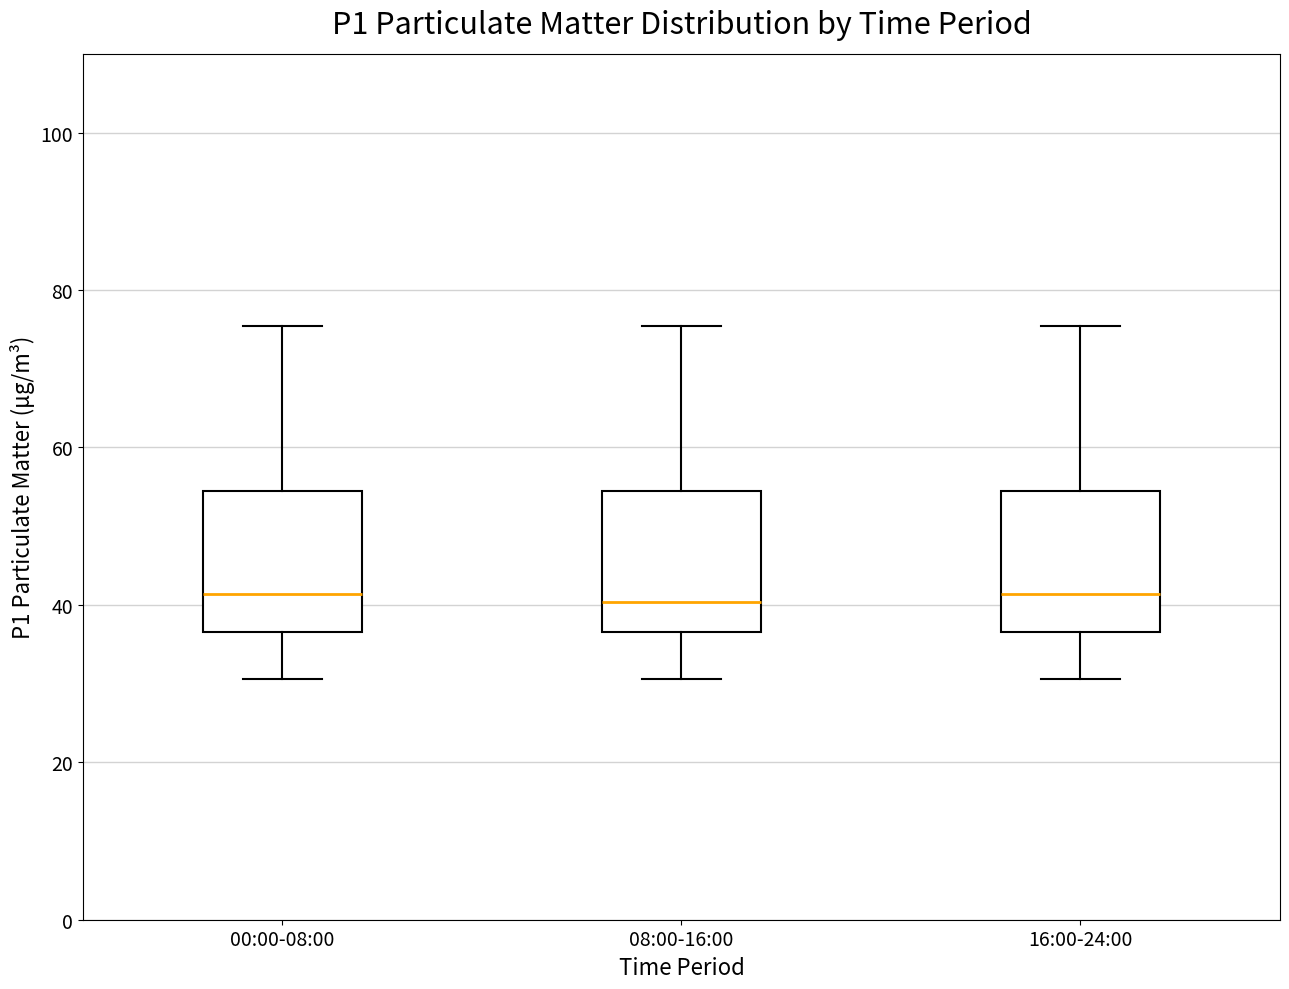

Reading left to right, transcribe this box plot: for each box, give where its median line is, the range the box spans, and where its two whiskers end, as read against the y-axis. The values are not printed on the chart, so give them approximately, as read against the axis.

00:00-08:00: median 42, box 36 to 54, whiskers 30 to 76
08:00-16:00: median 40, box 36 to 54, whiskers 30 to 76
16:00-24:00: median 42, box 36 to 54, whiskers 30 to 76